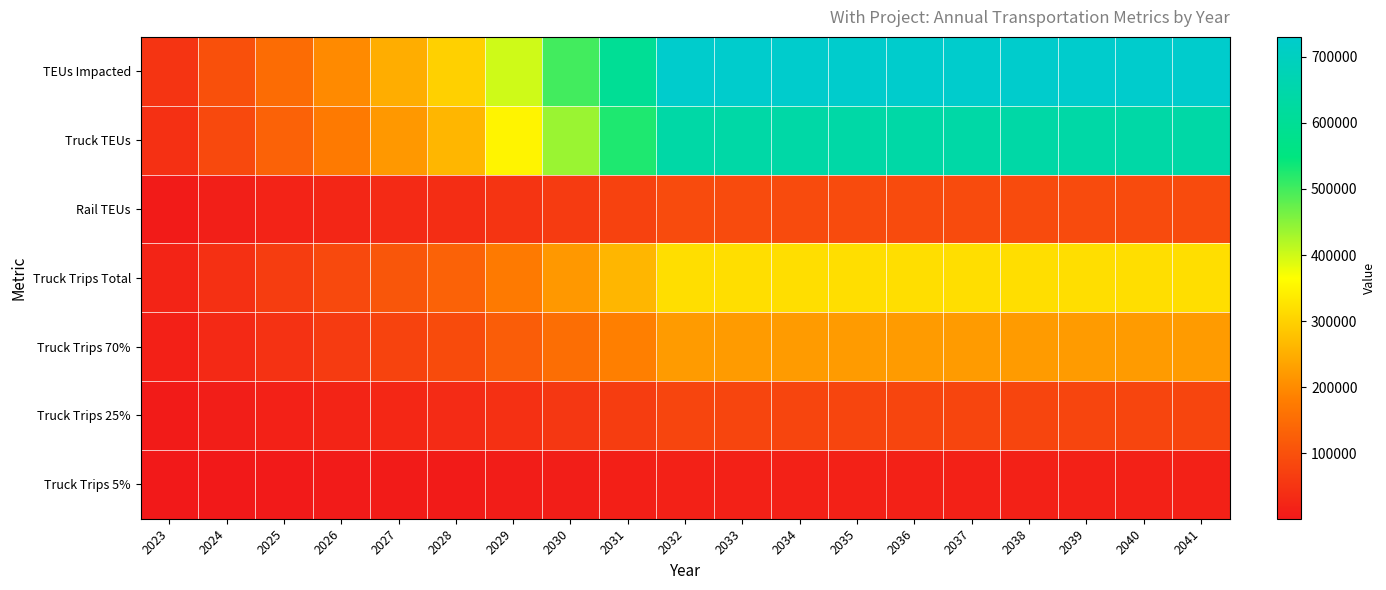

What is the maximum value shown in the chart?

730000